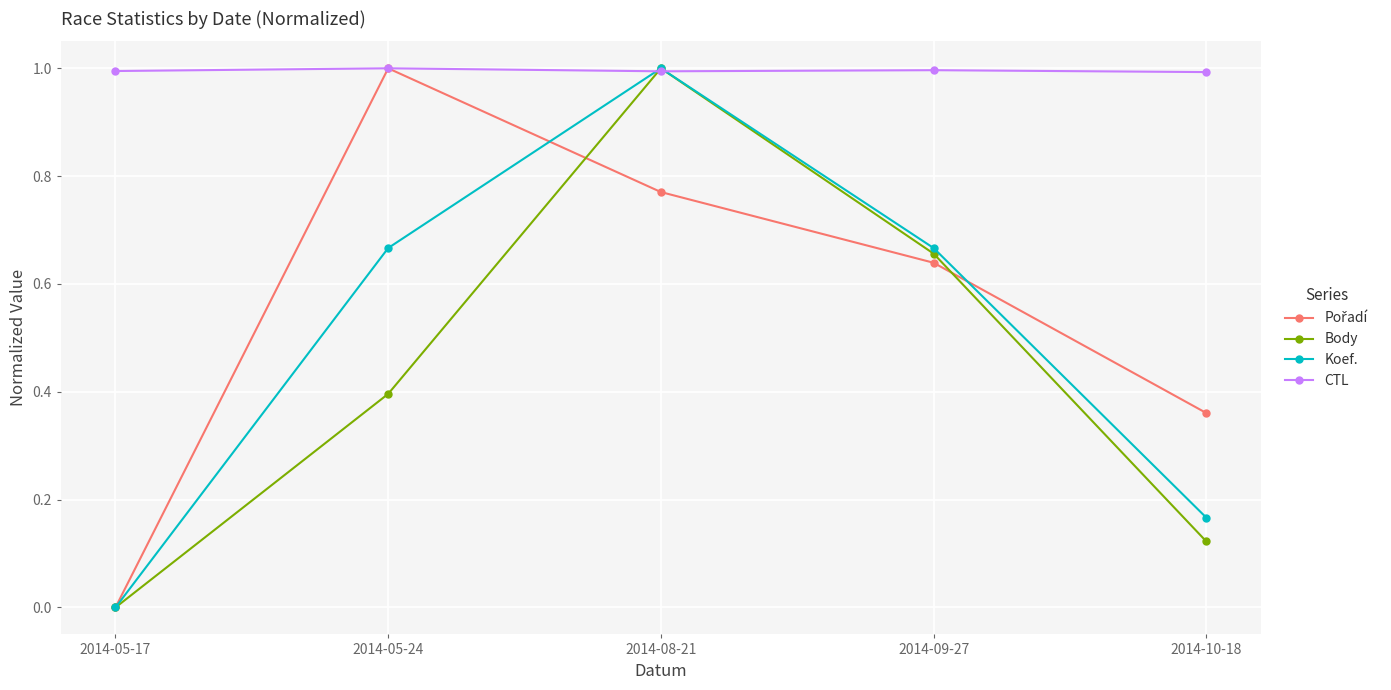

What is the value of the CTL point at the 2nd from the left?

1.0